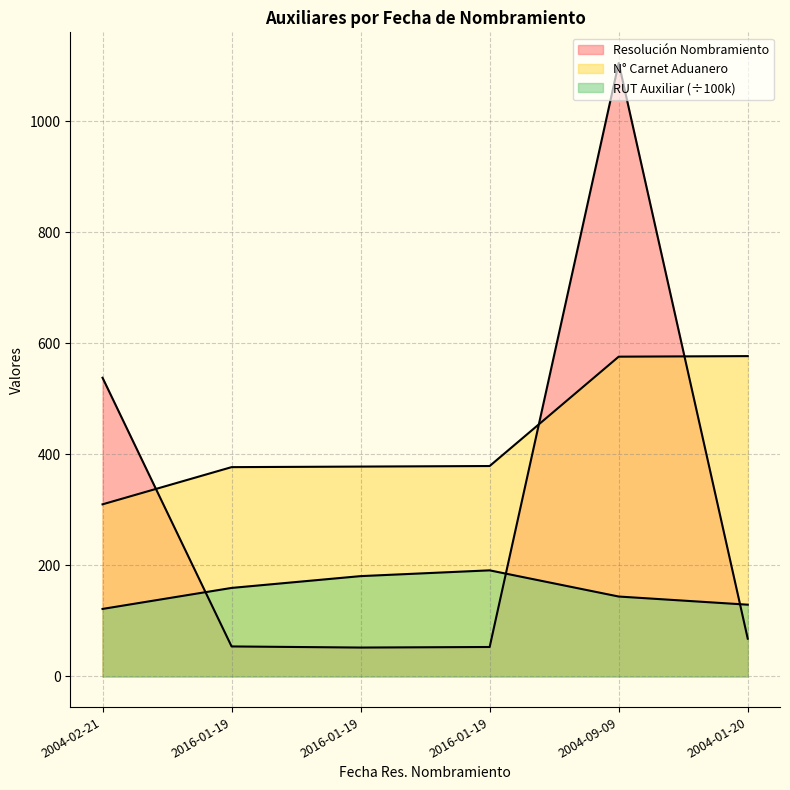

What is the label of the 5th point from the right?

2016-01-19